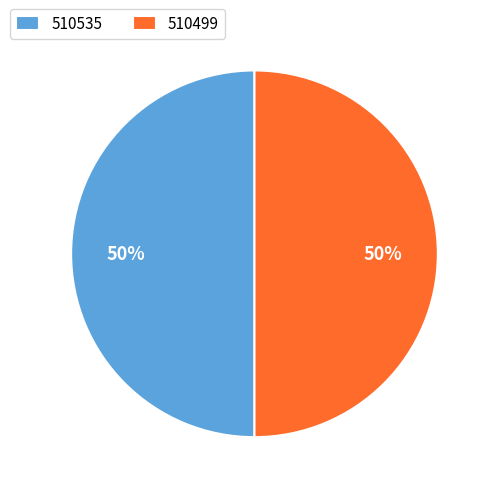

Combined, do 510535 and 510499 account for over 50%?

Yes